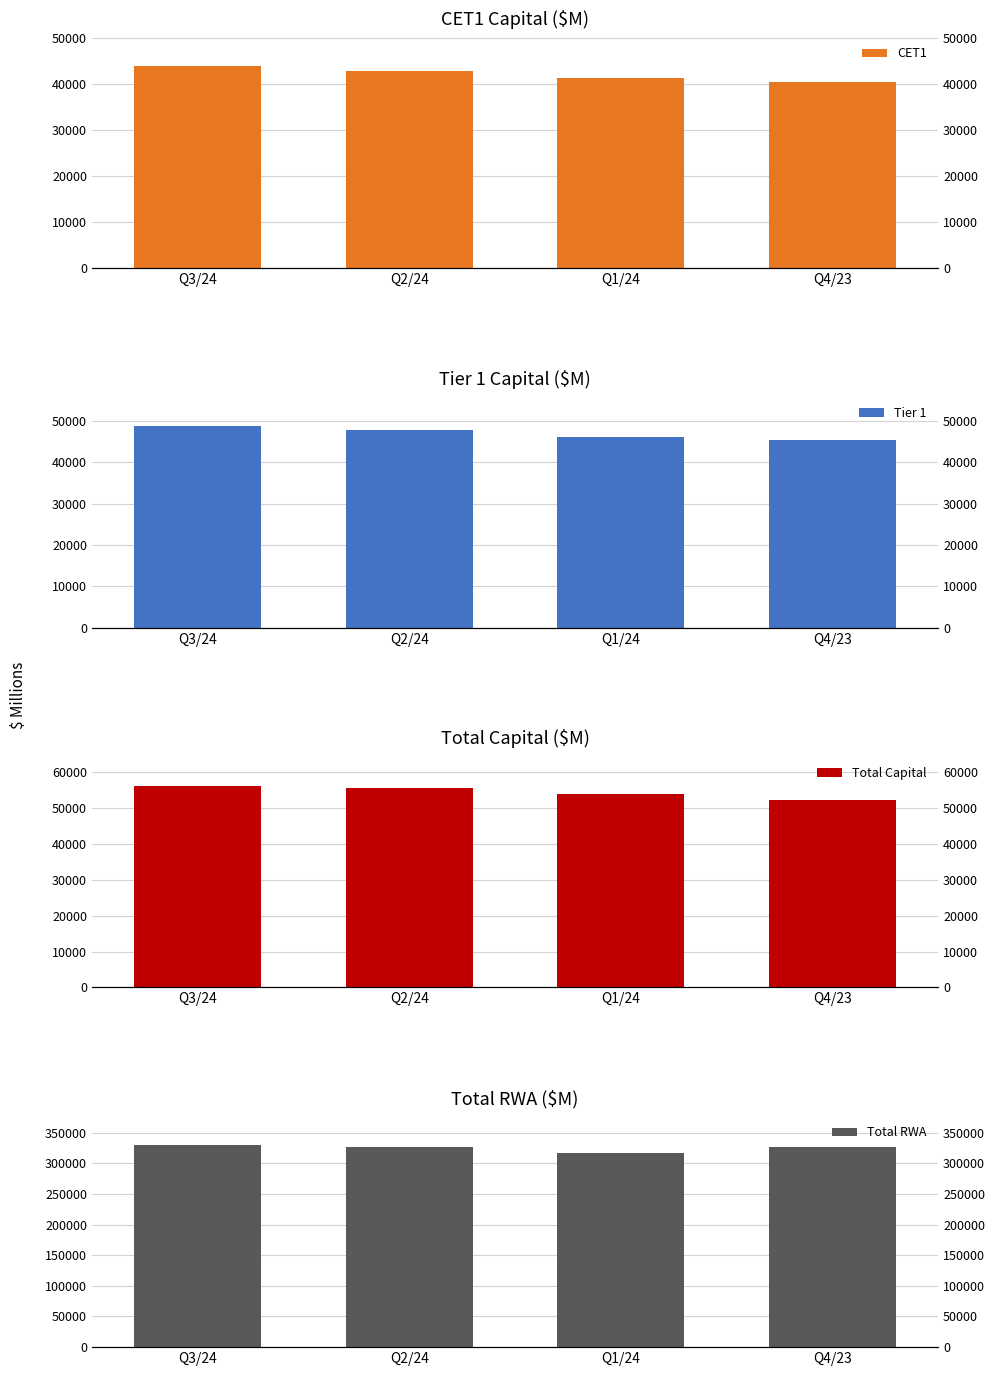

Between Q3/24 and Q1/24, which series saw the biggest shift?

Total RWA